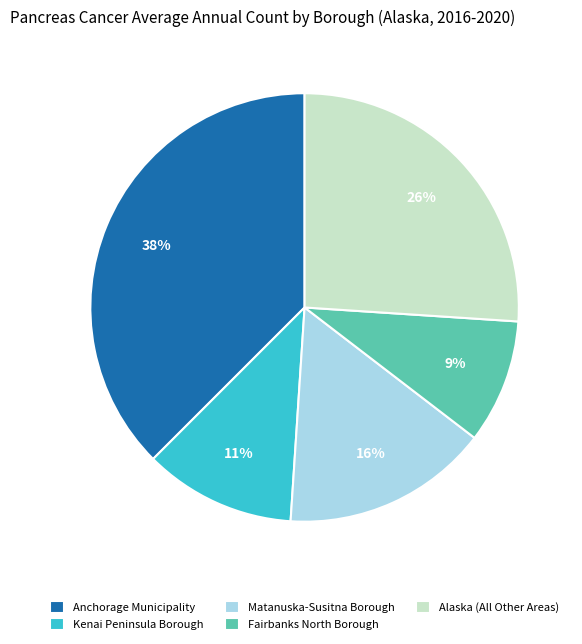

To the nearest percent, what portion does Kenai Peninsula Borough represent?

11%